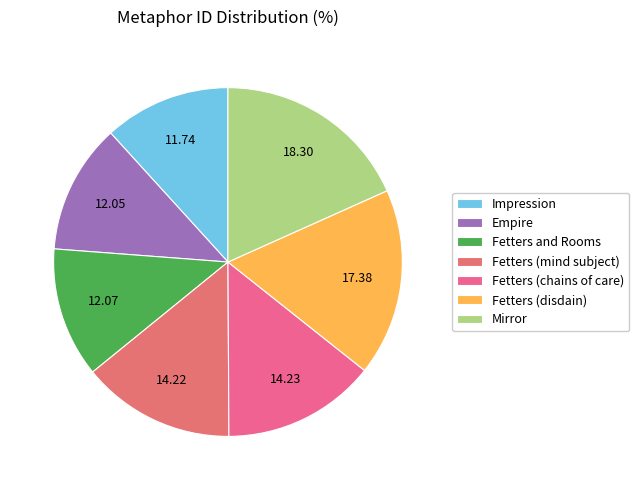

How many segments does this pie chart have?

7